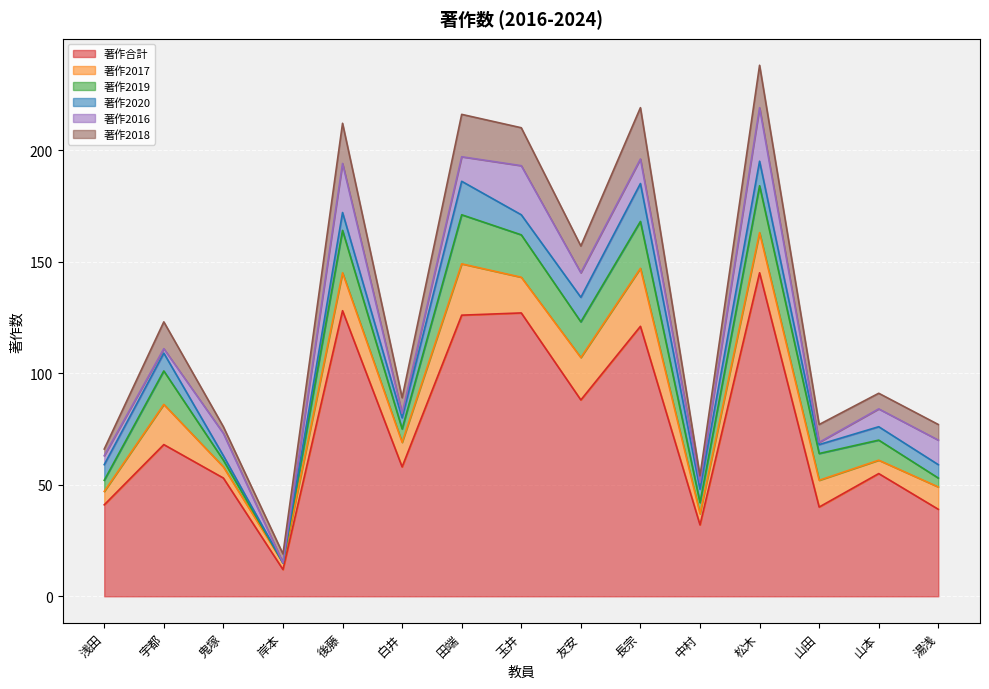

Reading left to right, list all the values displayed in this chart.

著作合計: 浅田=41	宇都=68	鬼塚=53	岸本=12	後藤=128	白井=58	田端=126	玉井=127	友安=88	長宗=121	中村=32	松木=145	山田=40	山本=55	湯浅=39
著作2017: 浅田=6	宇都=18	鬼塚=5	岸本=3	後藤=17	白井=11	田端=23	玉井=16	友安=19	長宗=26	中村=5	松木=18	山田=12	山本=6	湯浅=10
著作2019: 浅田=5	宇都=15	鬼塚=3	岸本=0	後藤=19	白井=6	田端=22	玉井=19	友安=16	長宗=21	中村=5	松木=21	山田=12	山本=9	湯浅=4
著作2020: 浅田=7	宇都=8	鬼塚=2	岸本=0	後藤=8	白井=5	田端=15	玉井=9	友安=11	長宗=17	中村=6	松木=11	山田=4	山本=6	湯浅=6
著作2016: 浅田=4	宇都=2	鬼塚=10	岸本=0	後藤=22	白井=2	田端=11	玉井=22	友安=11	長宗=11	中村=3	松木=24	山田=1	山本=8	湯浅=11
著作2018: 浅田=3	宇都=12	鬼塚=3	岸本=4	後藤=18	白井=7	田端=19	玉井=17	友安=12	長宗=23	中村=3	松木=19	山田=8	山本=7	湯浅=7